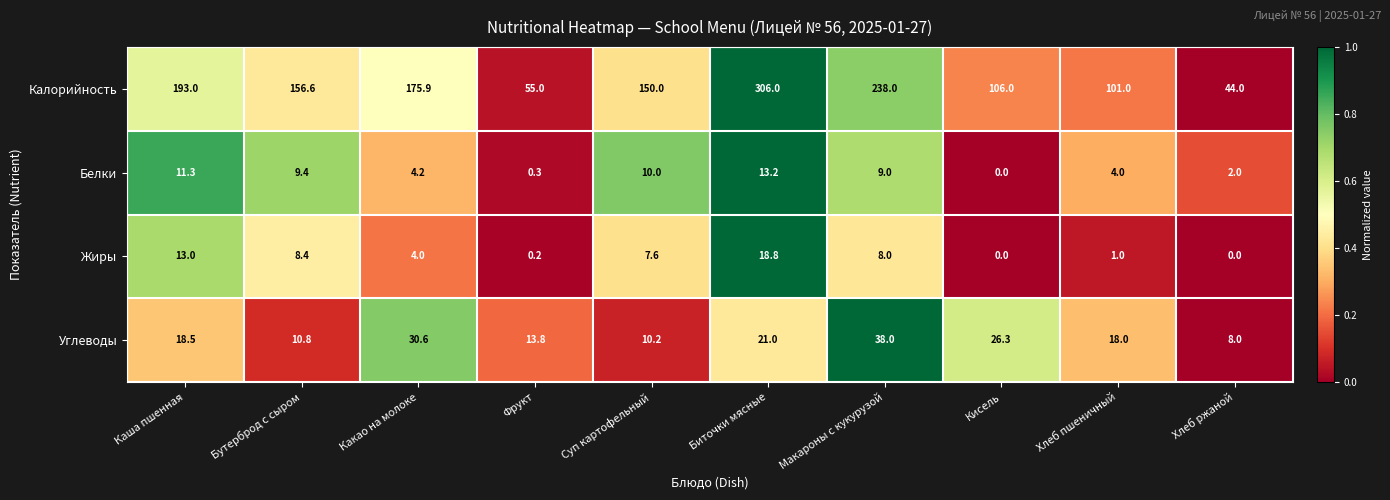

What is the average value of the Жиры series?

6.1